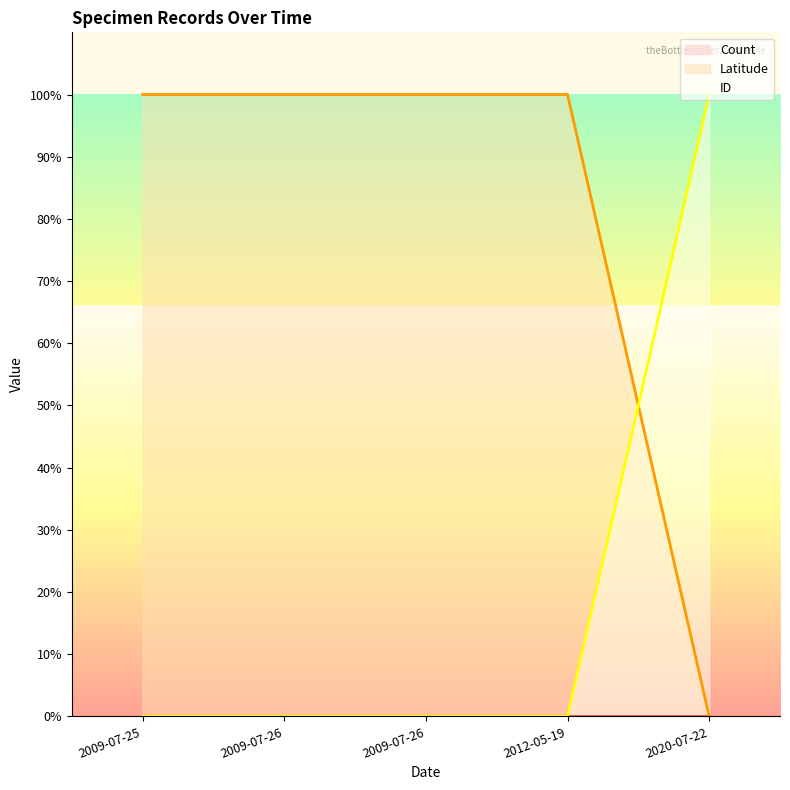

Where is ID nearest to the value 49?

2012-05-19